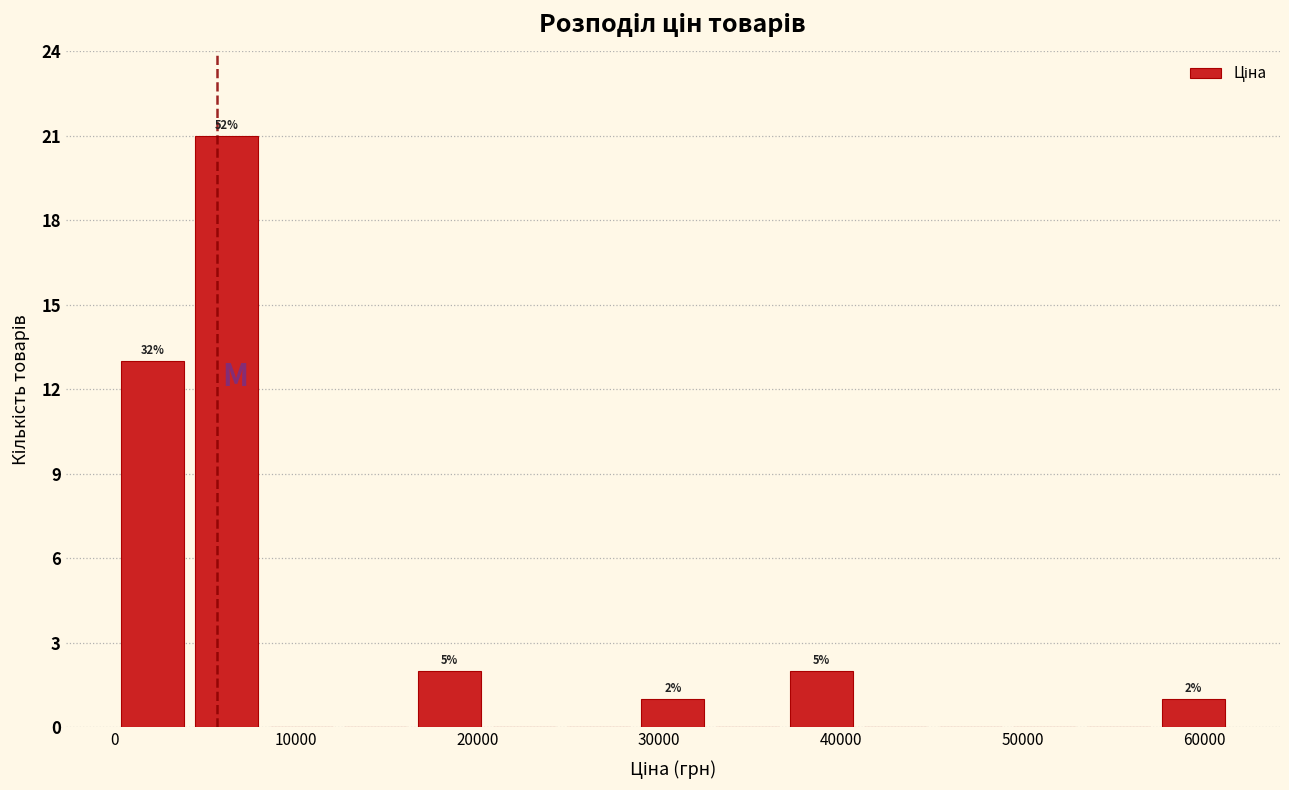

Which range on the x-axis has the tallest bar?

4000 to 8000